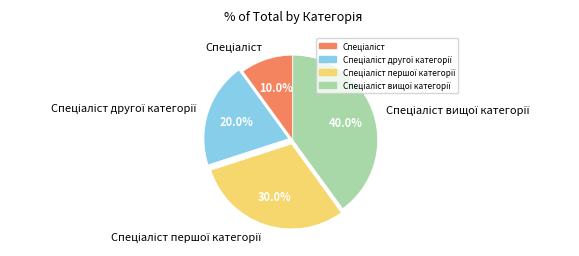

Does any single category account for the majority?

No